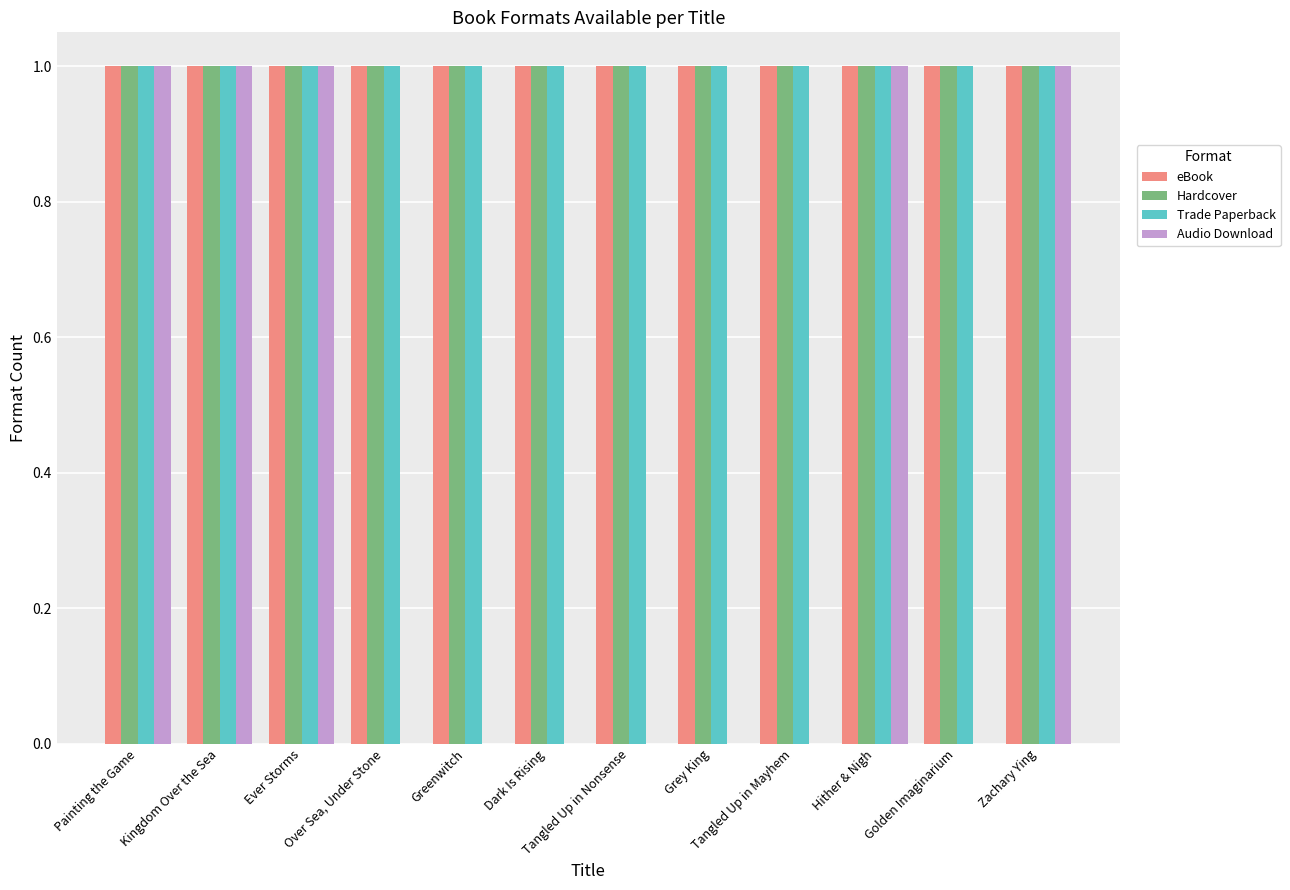

What is the label of the 6th bar from the left?

Dark Is Rising